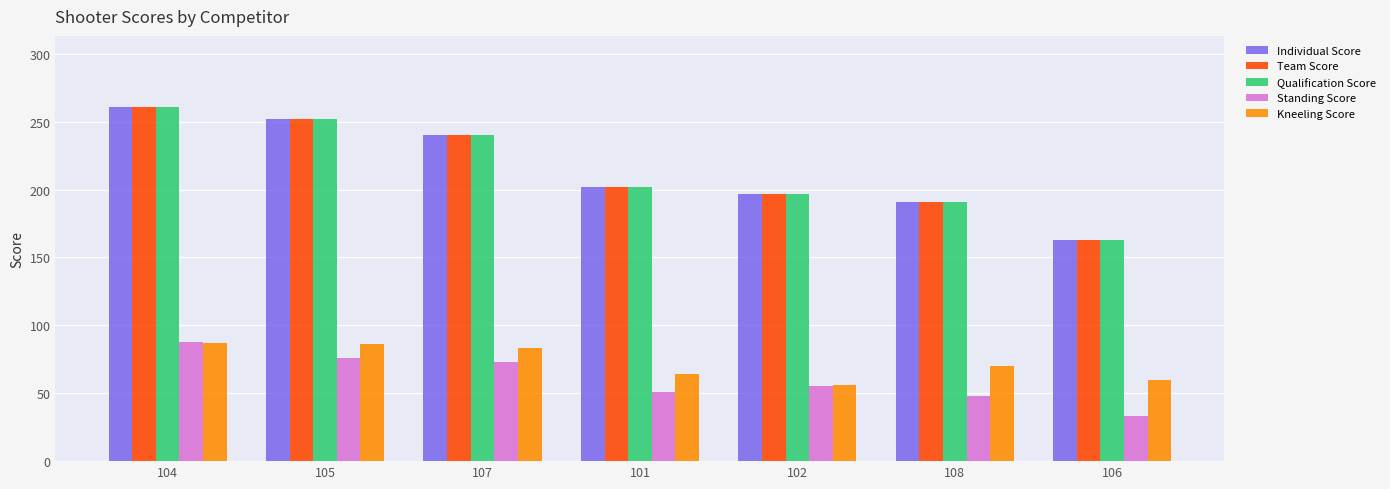

Which category has the lowest value across all series?

106